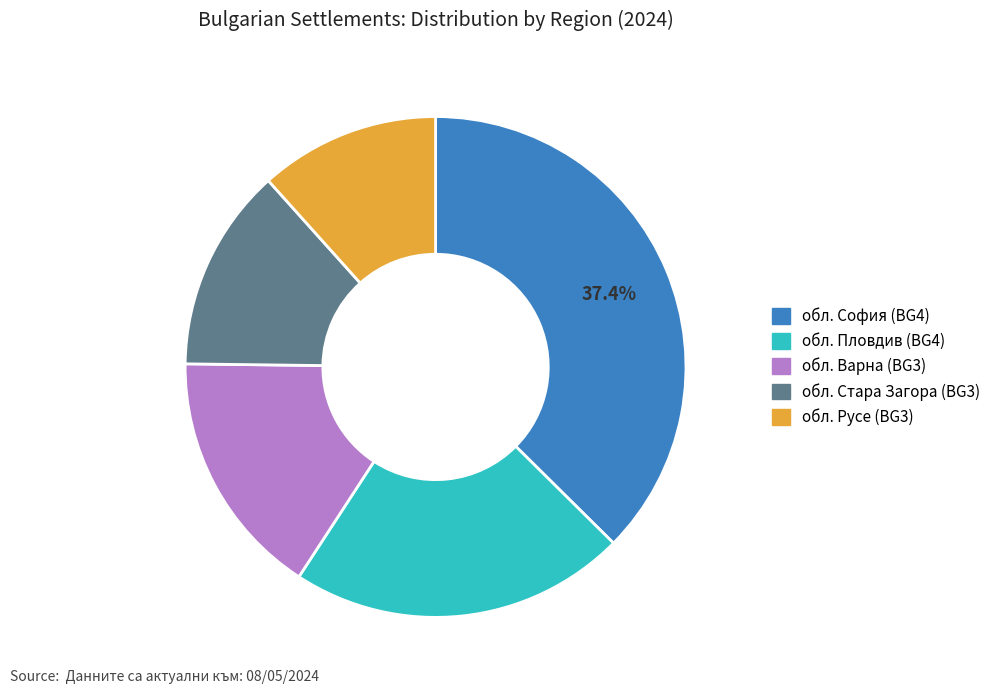

How many segments does this pie chart have?

5